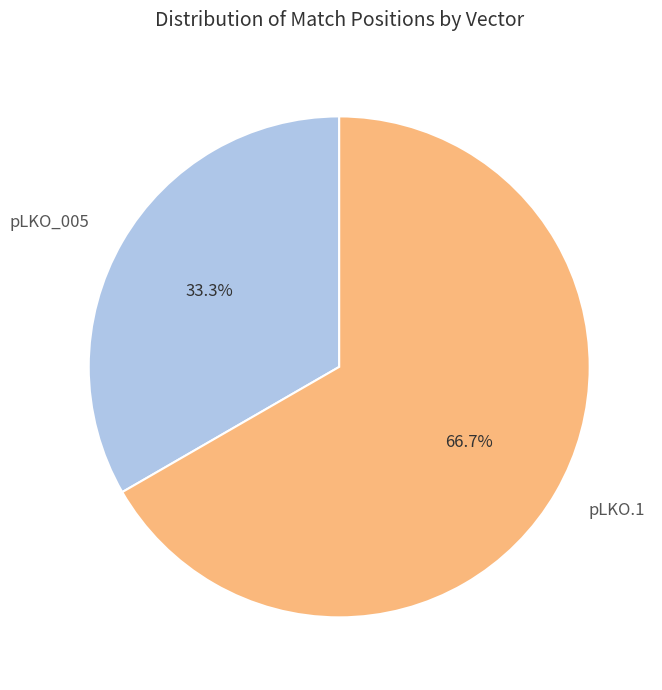

Does pLKO.1 account for over 50% of the chart?

Yes